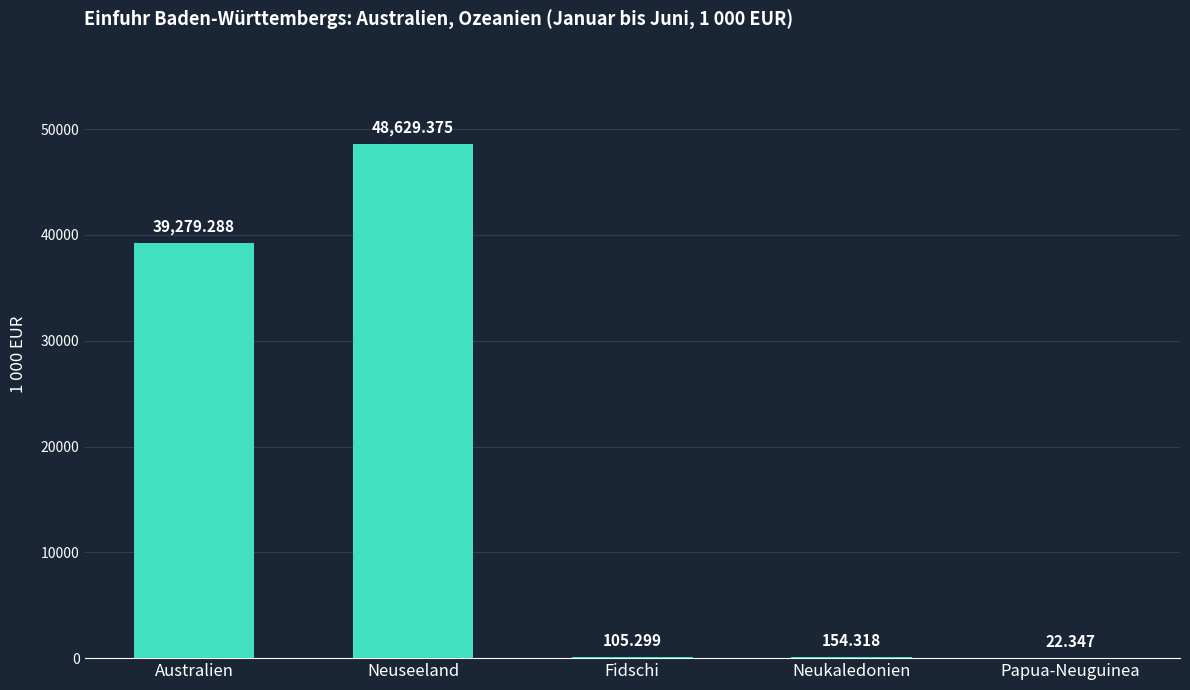

Where does the data first go above 154?

Australien